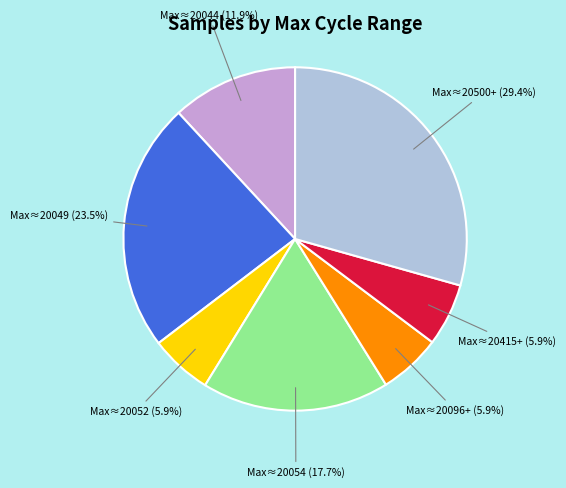

Combined, do Max≈20054 and Max≈20415+ account for over 50%?

No